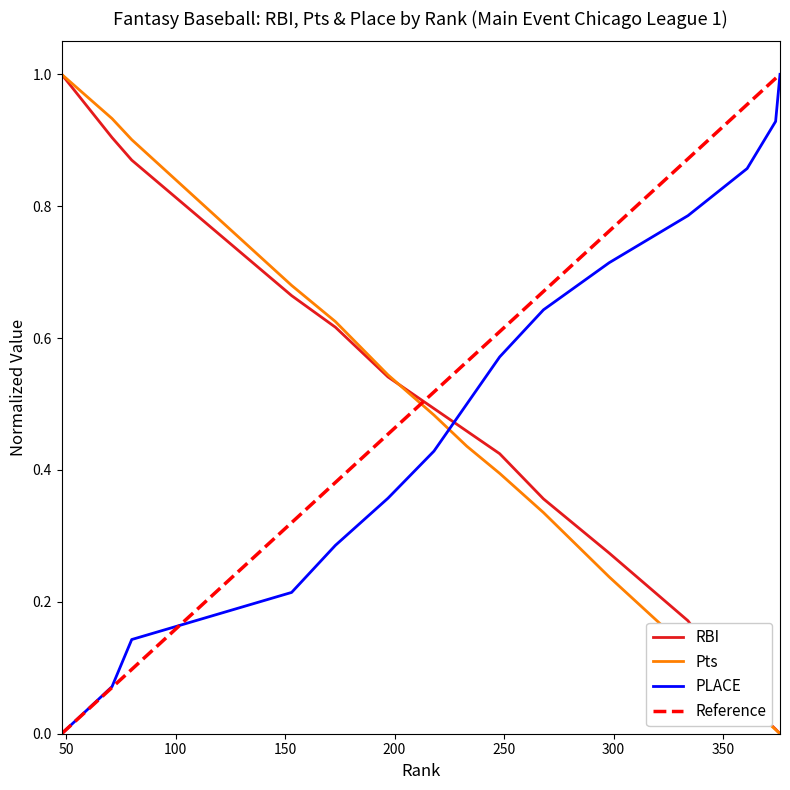

How many data points does each series have?

15